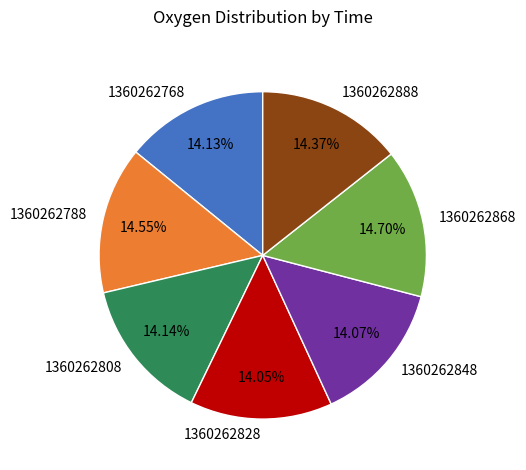

Is the sum of 1360262868 and 1360262808 greater than half?

No